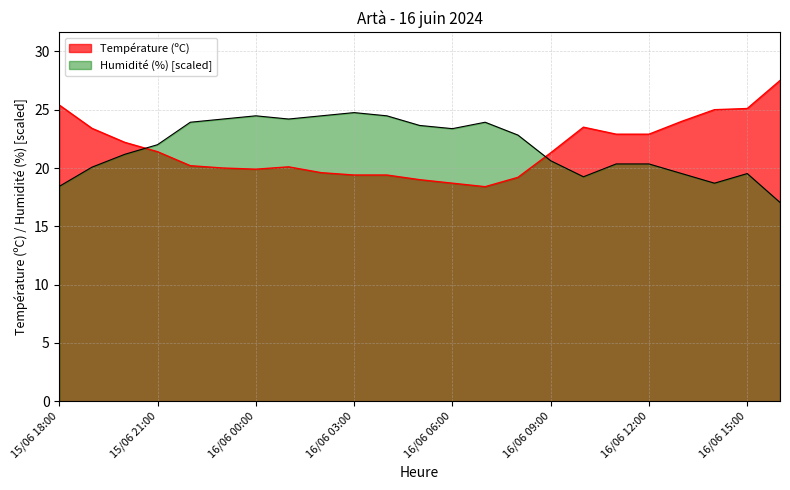

Which category has the lowest value in the Température (ºC) series?

16/06 07:00